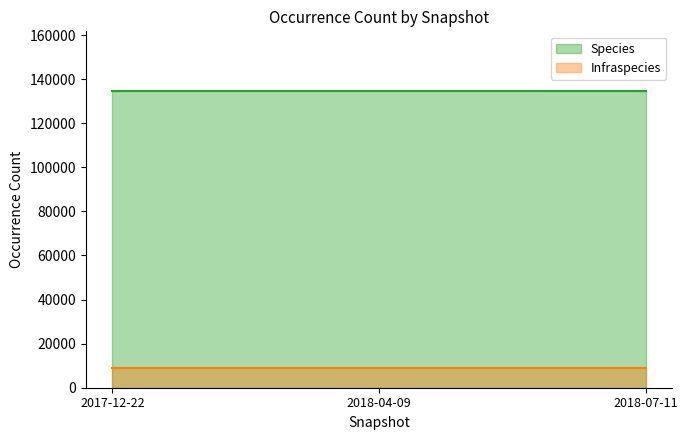

Reading left to right, list all the values displayed in this chart.

Species: 2017-12-22=134741	2018-04-09=134741	2018-07-11=134741
Infraspecies: 2017-12-22=8921	2018-04-09=8921	2018-07-11=8921